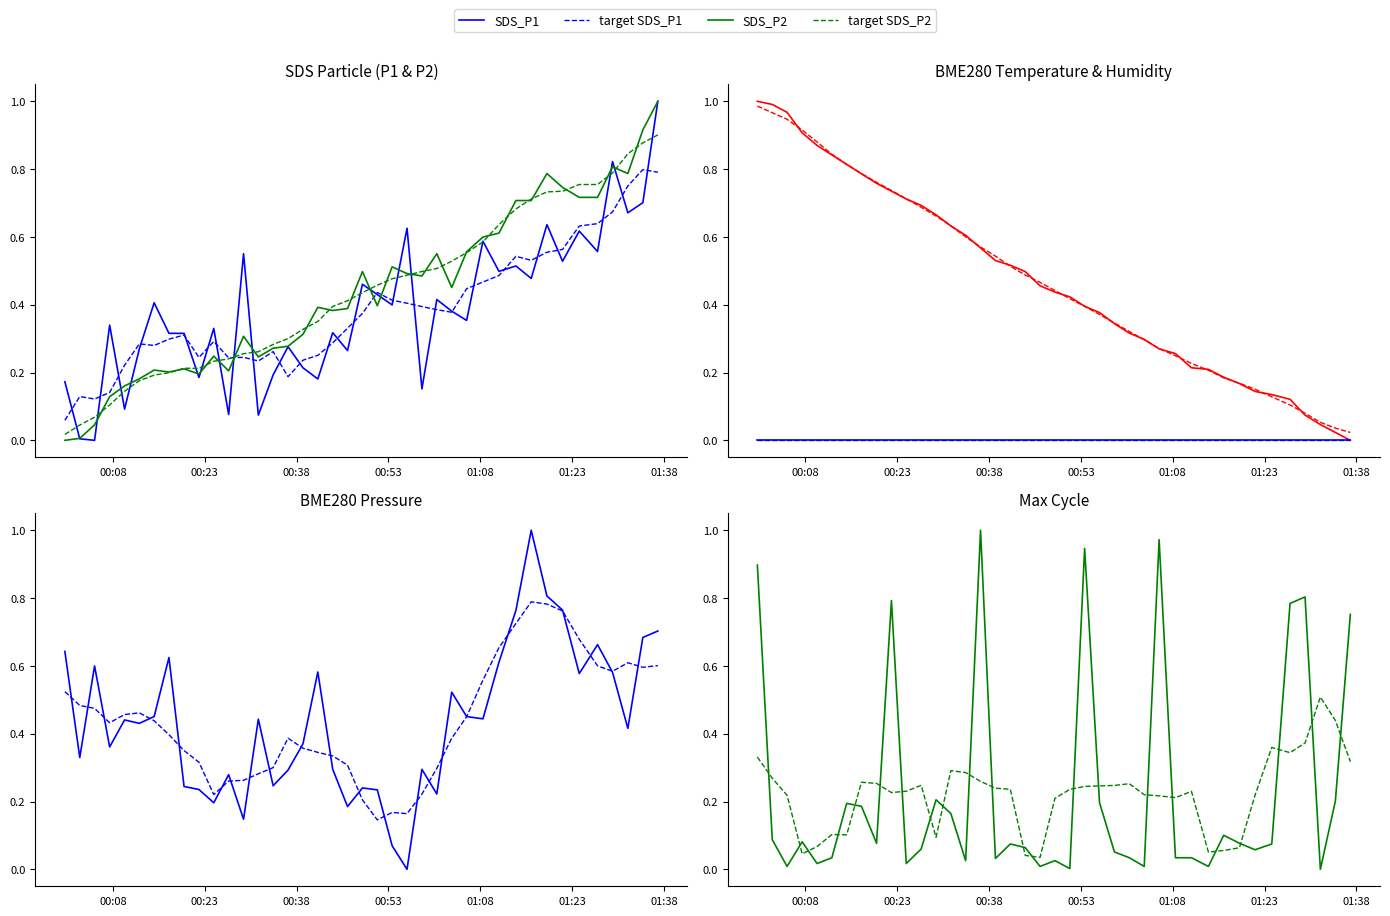

What is the difference between the maximum and minimum values in the BME280_pressure series?

1.0